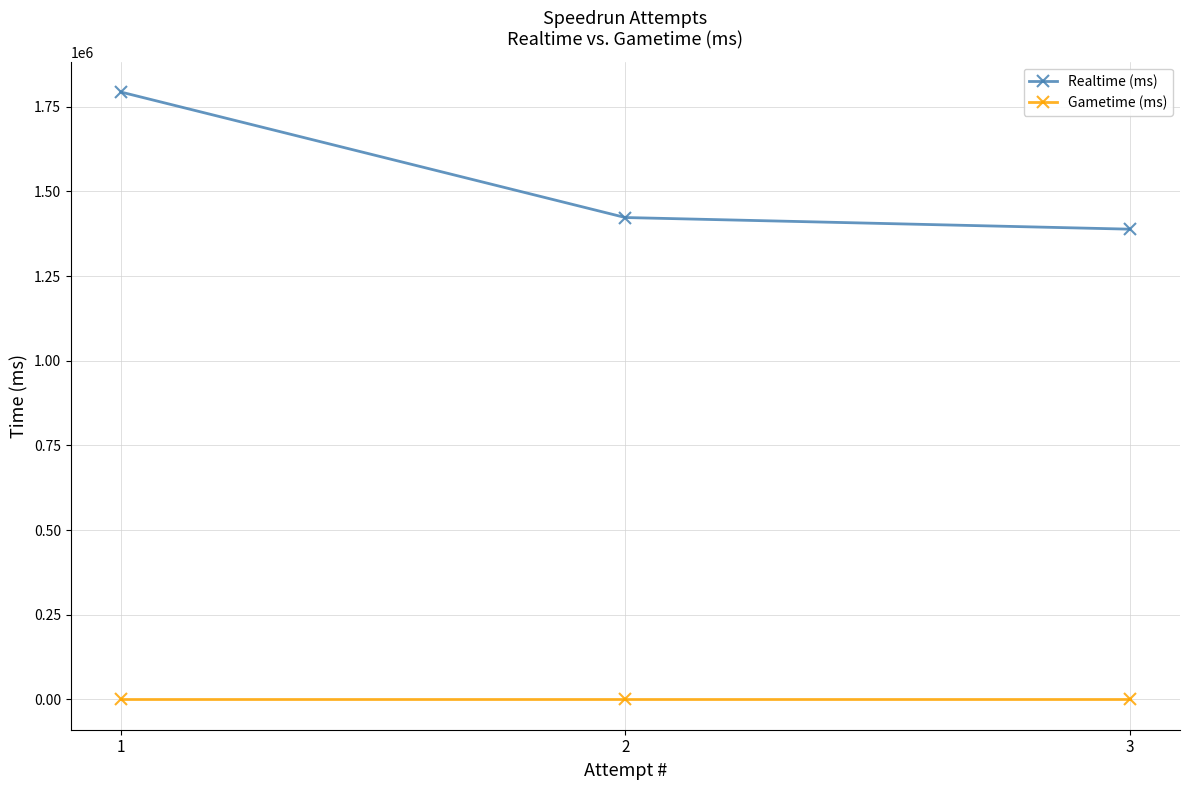

What are all the series names shown in the legend?

Realtime (ms), Gametime (ms)